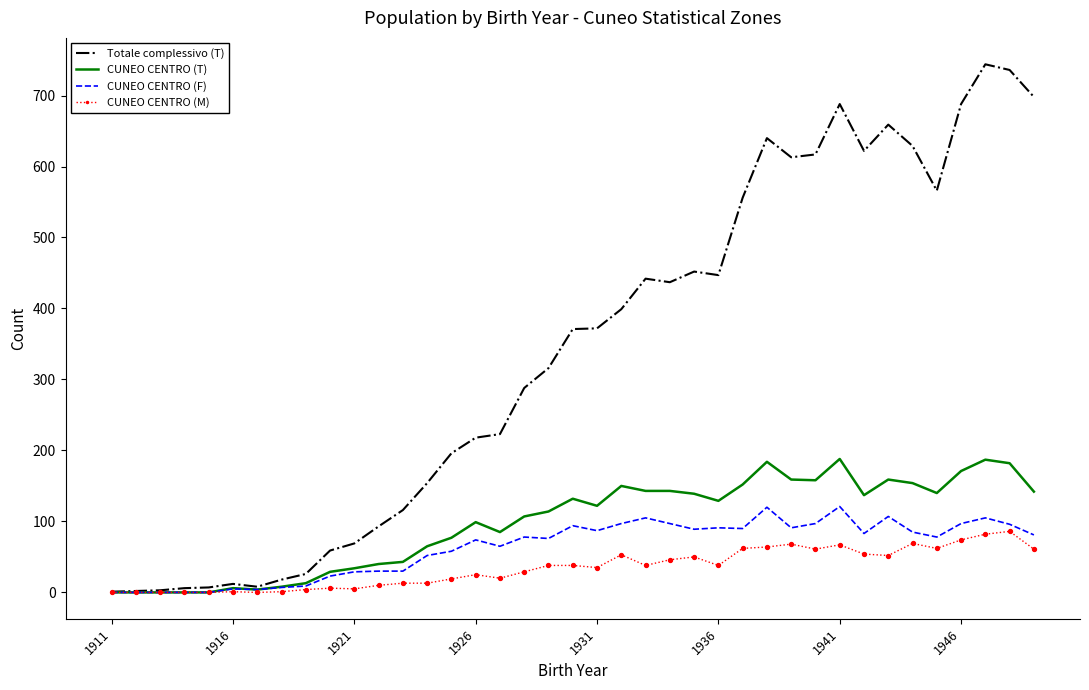

At how many categories does at least one series exceed 522?

13